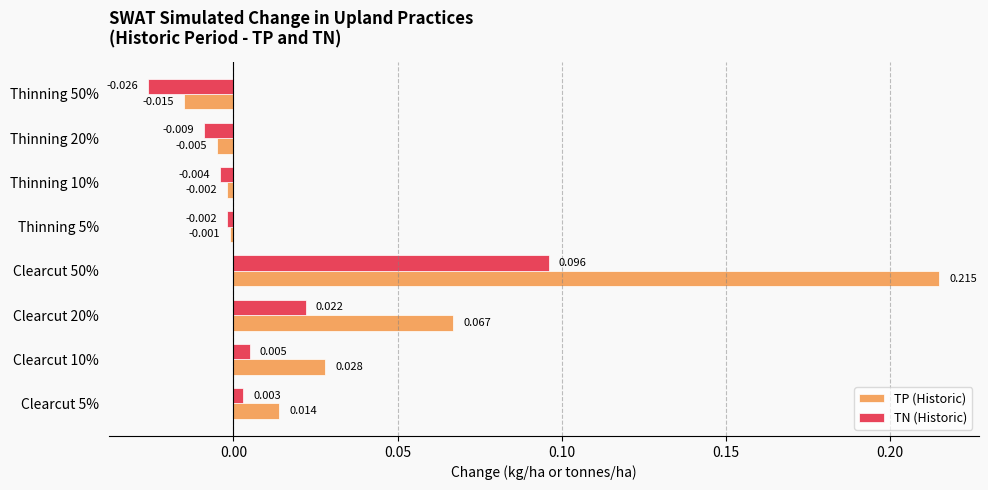

Which series has the largest range (max minus min)?

TP (Historic)